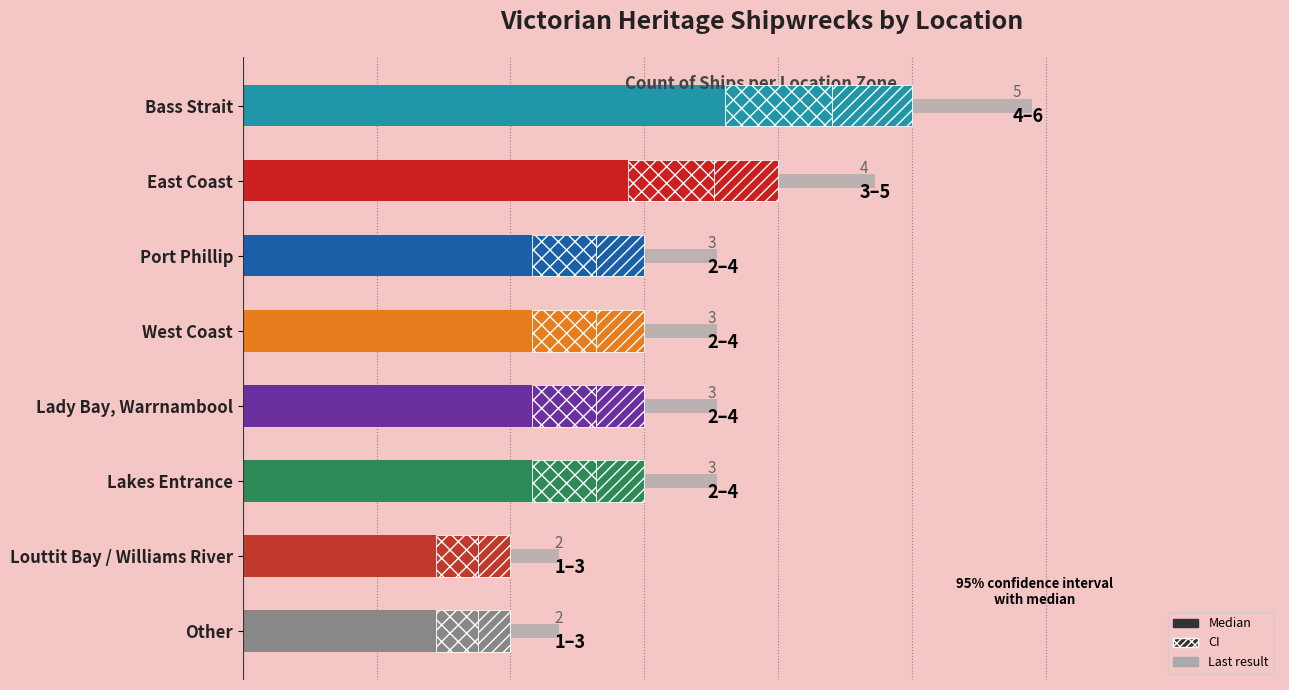

What is the value of the Ship Count bar at the 2nd from the left?

4.0